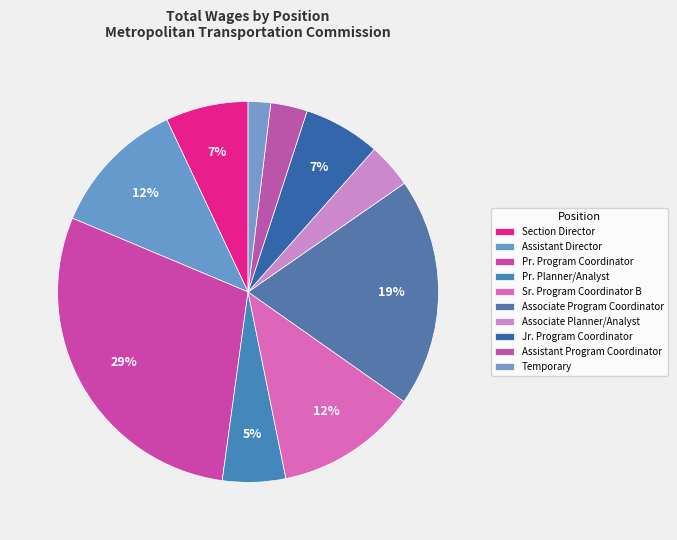

How many slices are in this pie chart?

10